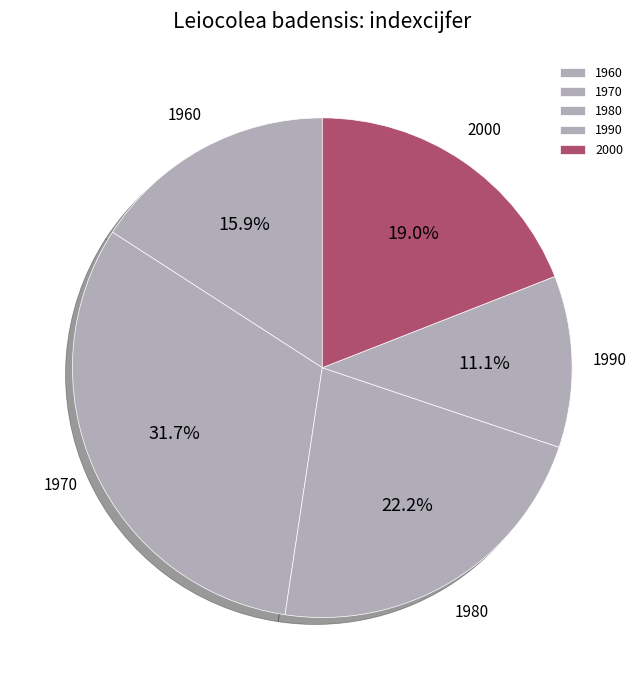

What is the smallest slice in the pie chart?

1990